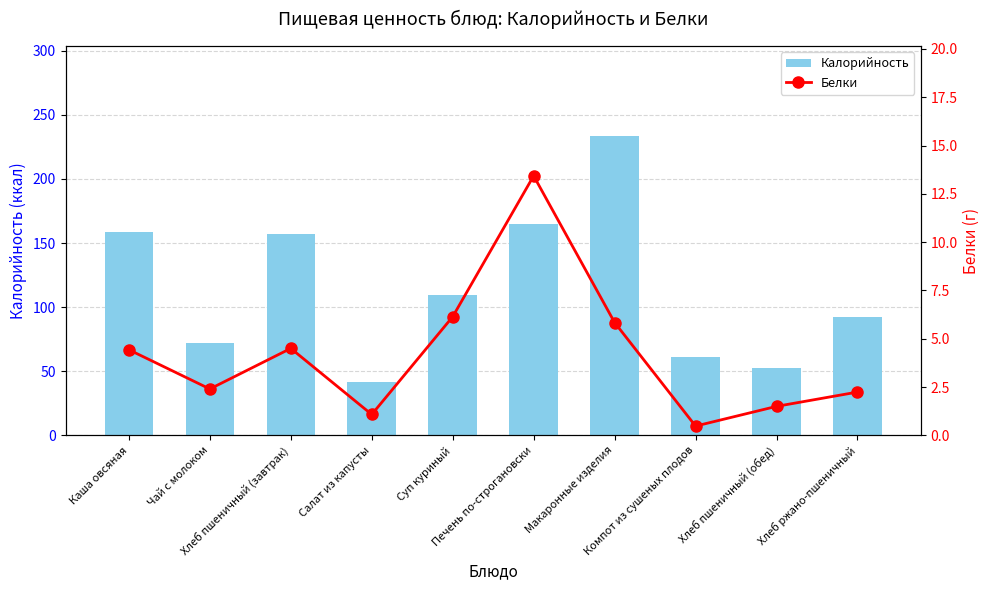

What is the difference between the maximum and minimum values in the Калорийность series?

191.6